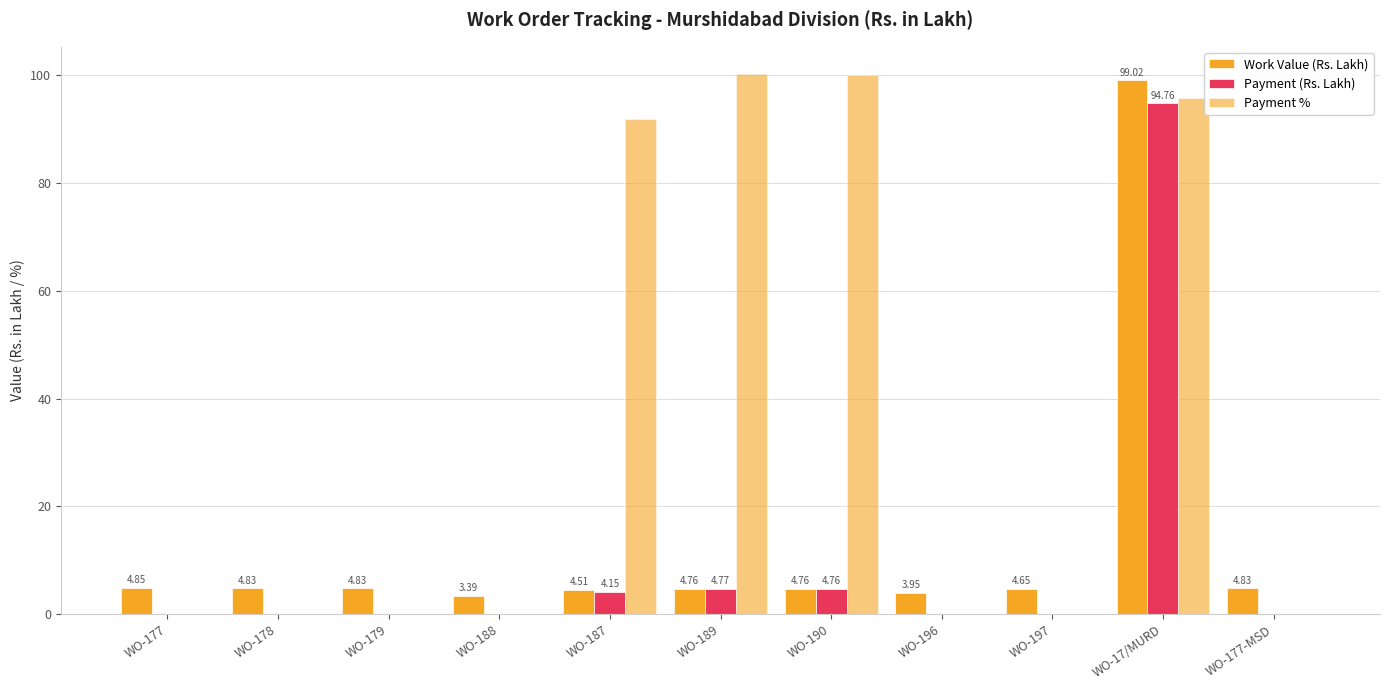

Between WO-179 and WO-177, which is larger?

WO-177